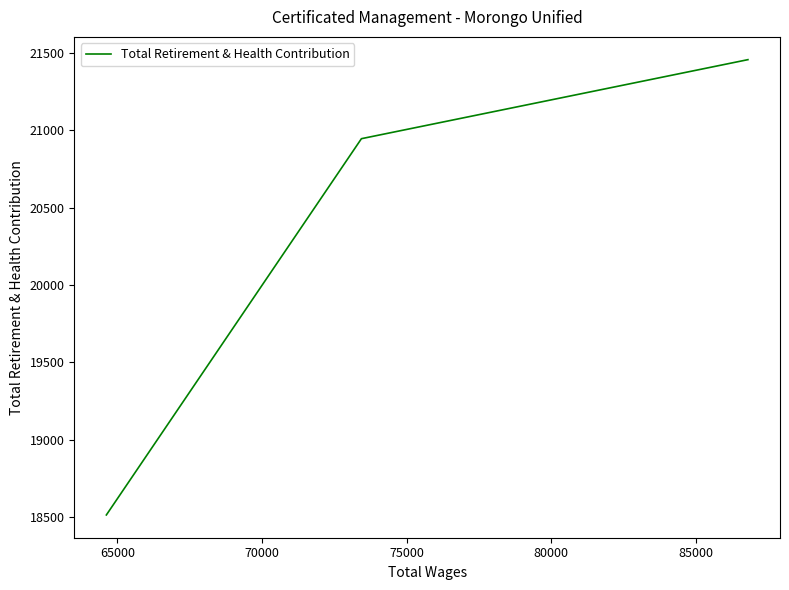

What is the minimum value shown in the chart?

18514